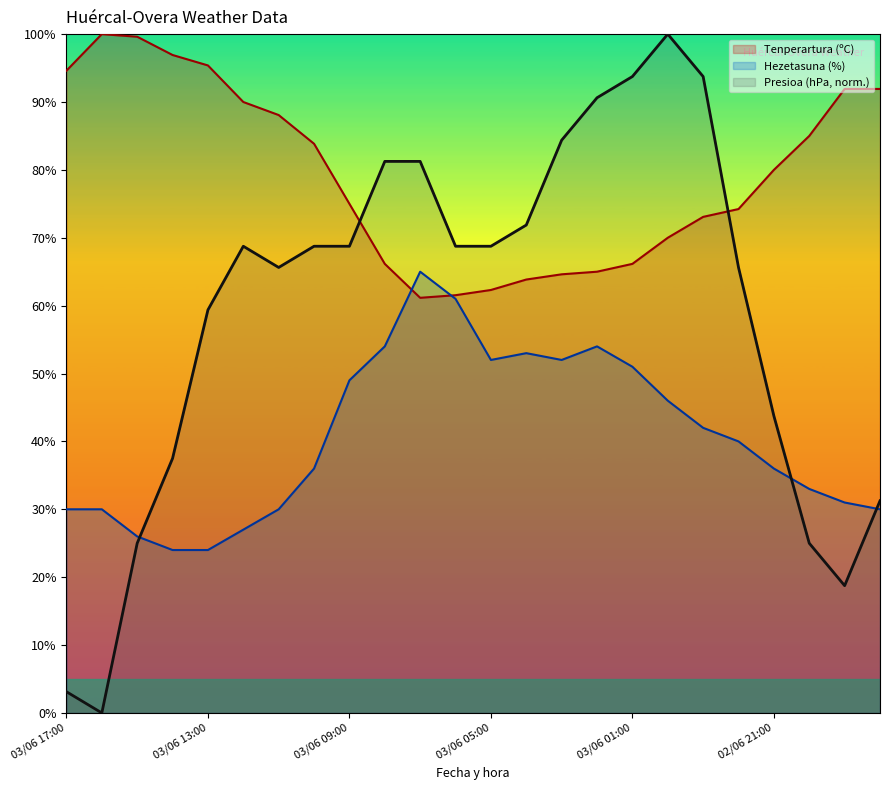

What is the minimum value for Hezetasuna (%)?

24.0